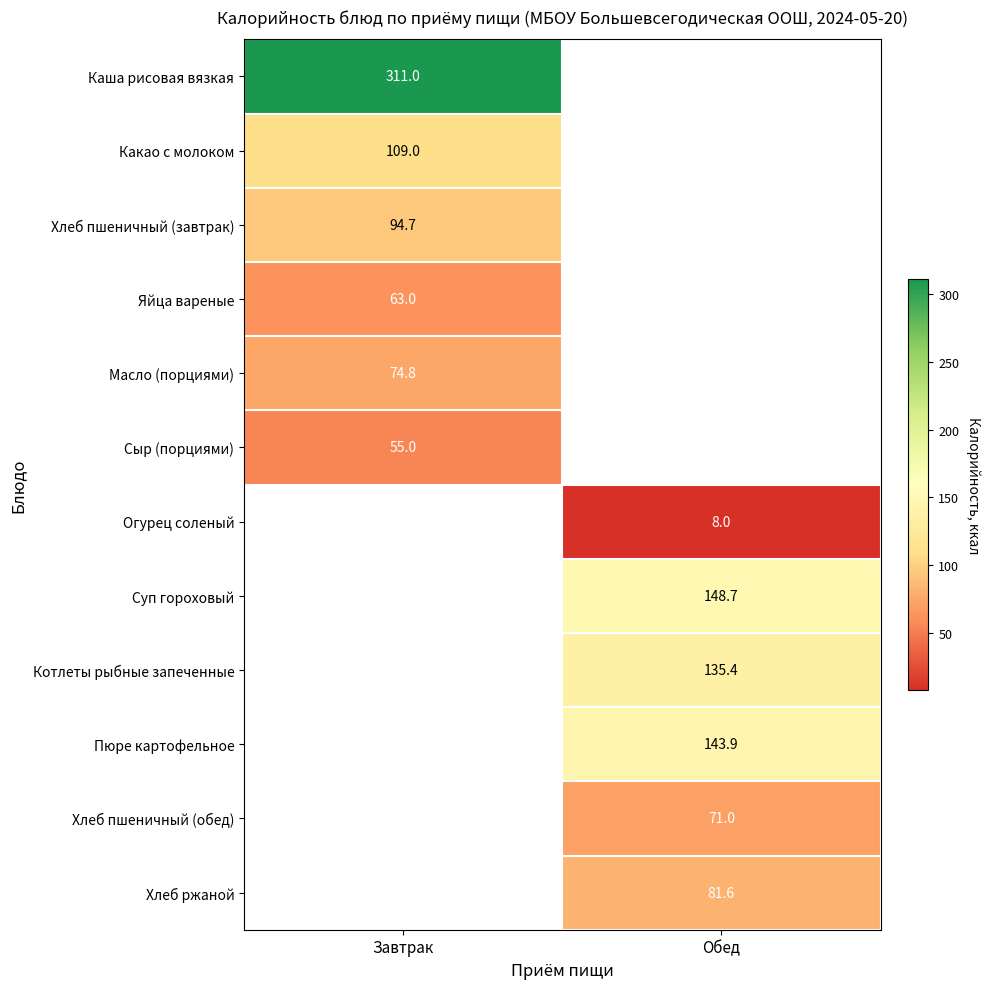

The value of Пюре картофельное at Обед is 216.7. True or false?

False